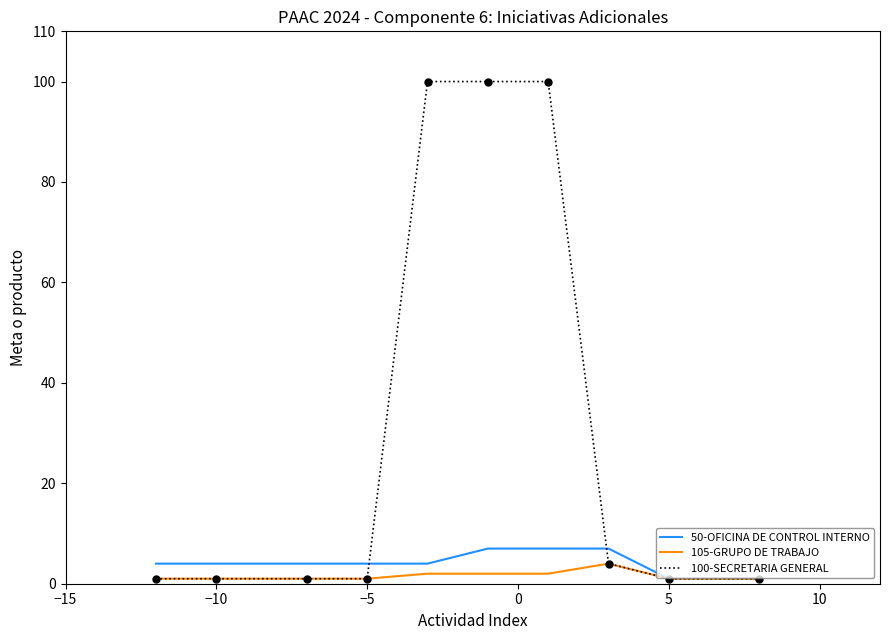

What are all the series names shown in the legend?

50-OFICINA DE CONTROL INTERNO, 105-GRUPO DE TRABAJO, 100-SECRETARIA GENERAL